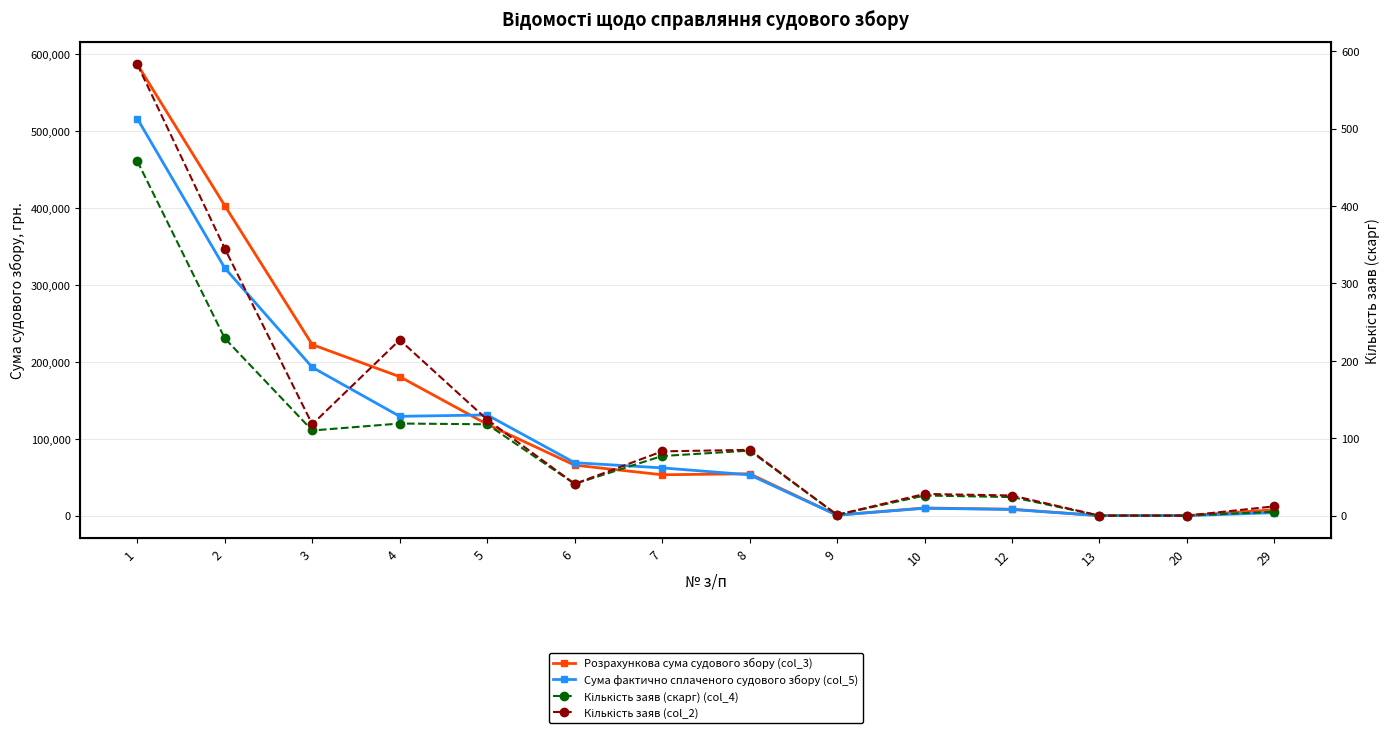

How many interior local valleys does the Розрахункова сума судового збору (col_3) series have?

2